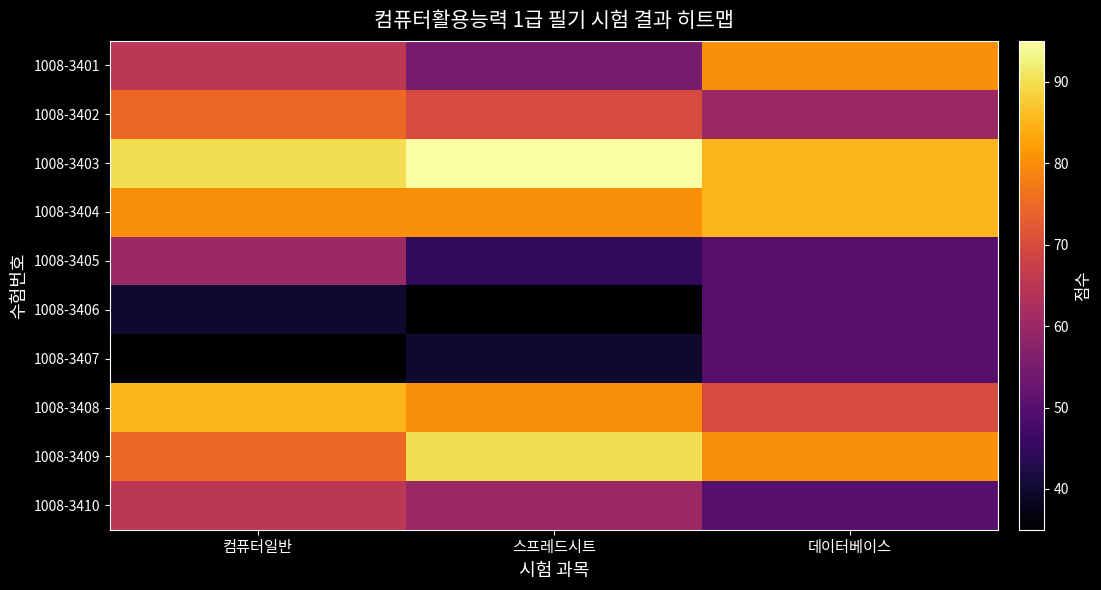

Reading left to right, list all the values displayed in this chart.

1008-3401: 컴퓨터일반=65	스프레드시트=55	데이터베이스=80
1008-3402: 컴퓨터일반=75	스프레드시트=70	데이터베이스=60
1008-3403: 컴퓨터일반=90	스프레드시트=95	데이터베이스=85
1008-3404: 컴퓨터일반=80	스프레드시트=80	데이터베이스=85
1008-3405: 컴퓨터일반=60	스프레드시트=45	데이터베이스=50
1008-3406: 컴퓨터일반=40	스프레드시트=35	데이터베이스=50
1008-3407: 컴퓨터일반=35	스프레드시트=40	데이터베이스=50
1008-3408: 컴퓨터일반=85	스프레드시트=80	데이터베이스=70
1008-3409: 컴퓨터일반=75	스프레드시트=90	데이터베이스=80
1008-3410: 컴퓨터일반=65	스프레드시트=60	데이터베이스=50